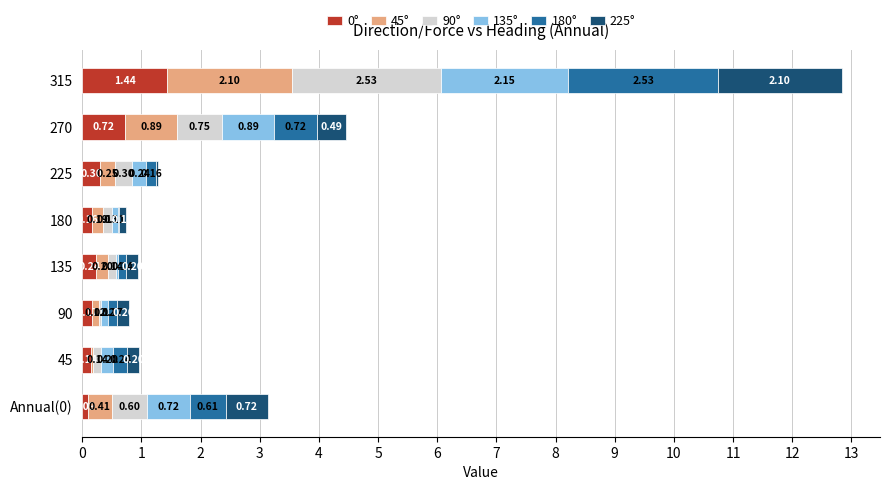

At which category is the sum across all series the highest?

315